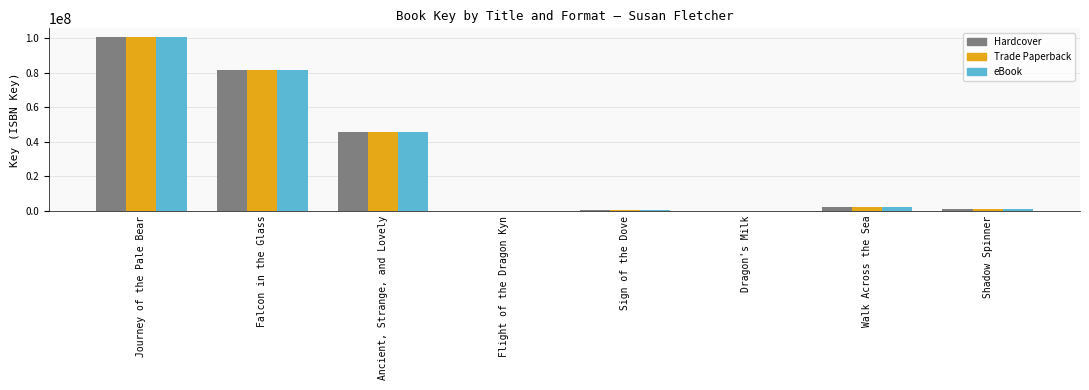

Which label corresponds to the largest value in the chart?

Journey of the Pale Bear